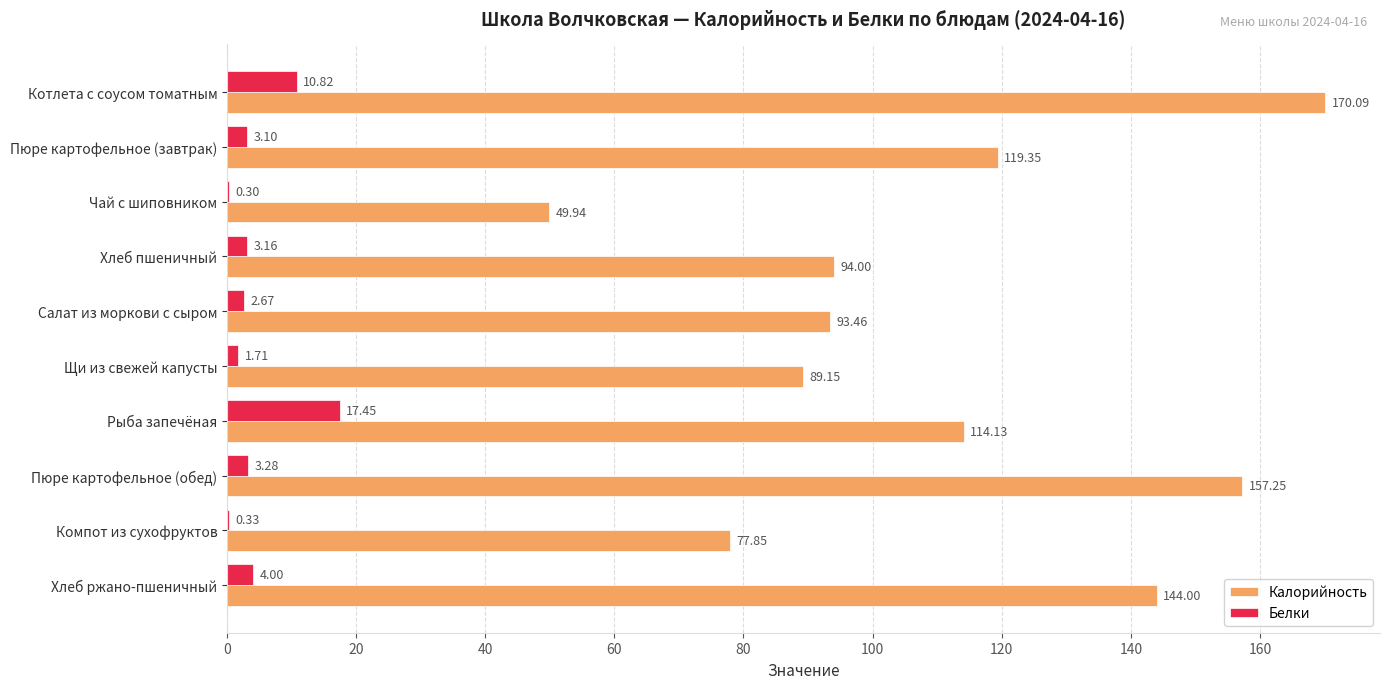

At which label is Белки closest to 8?

Котлета с соусом томатным